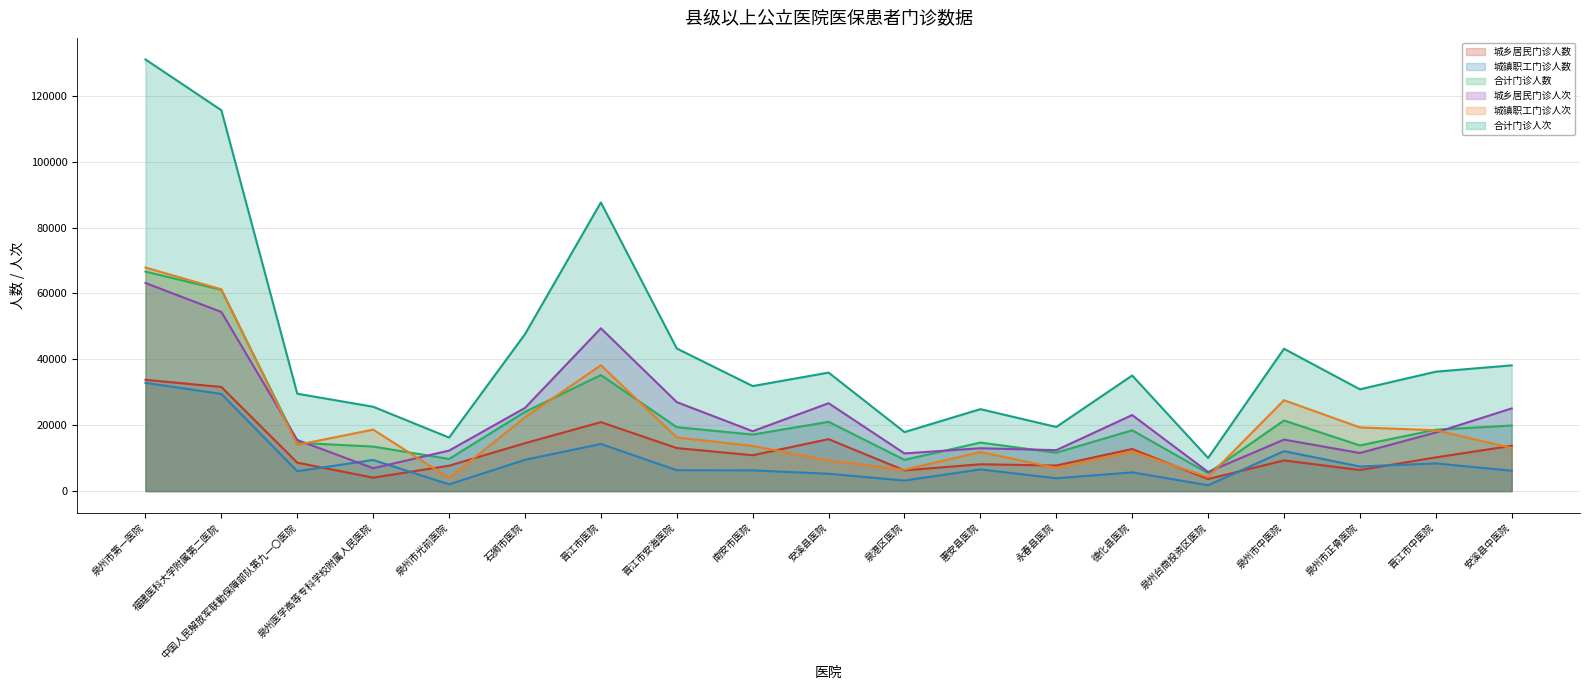

What is the spread (max minus min) of values at 晋江市安海医院?

36952